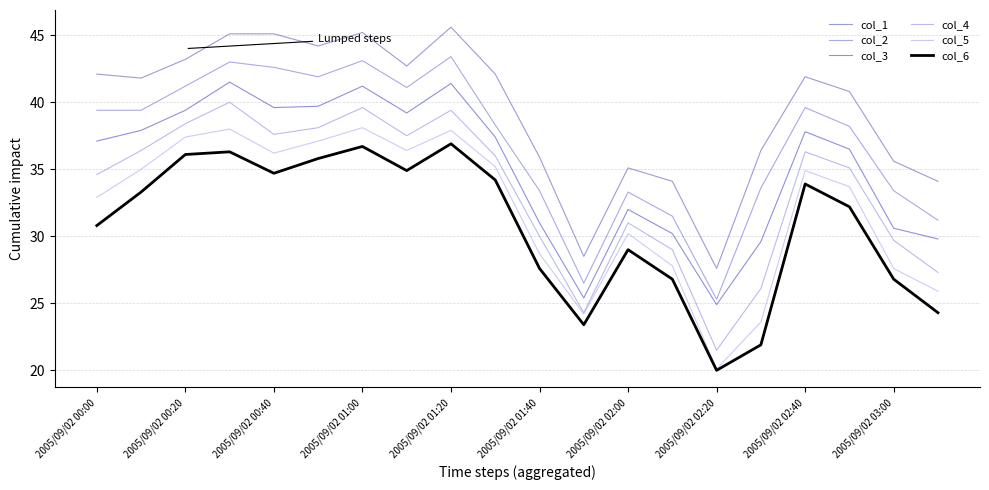

What is the sum of all col_2 values?

739.4